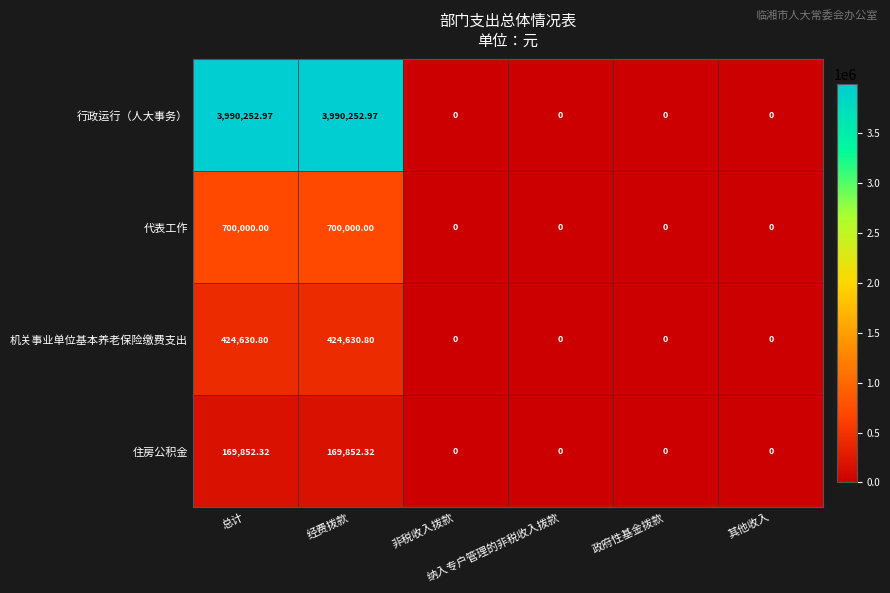

Rank the series by their maximum value, from lowest to highest.

住房公积金, 机关事业单位基本养老保险缴费支出, 代表工作, 行政运行（人大事务）